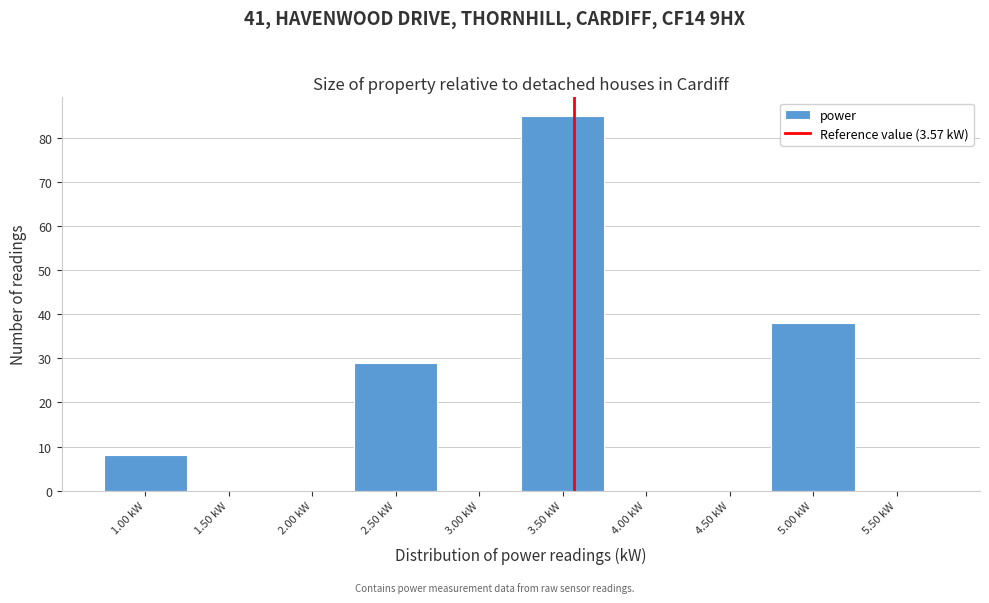

Which range on the x-axis has the tallest bar?

3.25 to 3.75